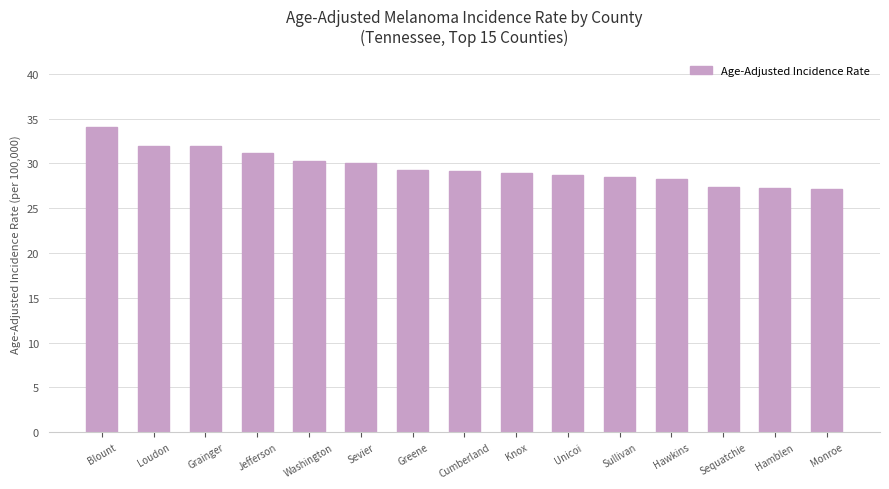

Which category has the highest value across all series?

Blount